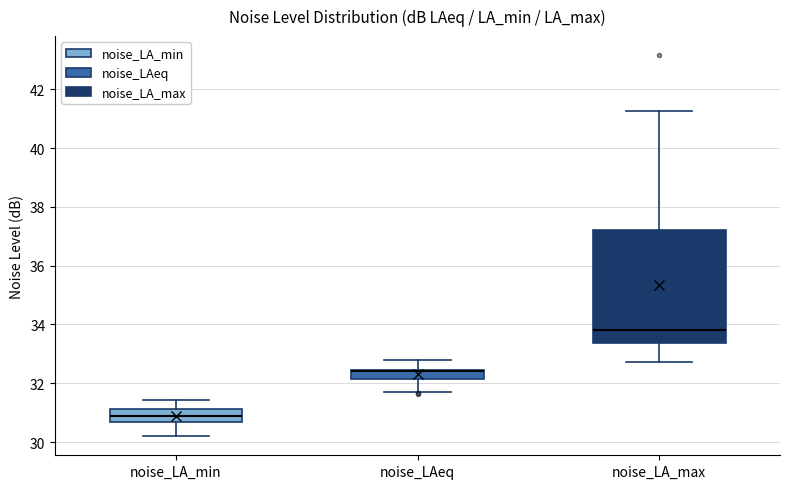

Reading left to right, transcribe this box plot: for each box, give where its median line is, the range the box spans, and where its two whiskers end, as read against the y-axis. The values are not printed on the chart, so give them approximately, as read against the axis.

noise_LA_min: median 31.0, box 30.6 to 31.2, whiskers 30.2 to 31.4
noise_LAeq: median 32.4 (drawn on the box's upper edge), box 32.2 to 32.4, whiskers 31.8 to 32.8
noise_LA_max: median 33.8, box 33.4 to 37.2, whiskers 32.8 to 41.2